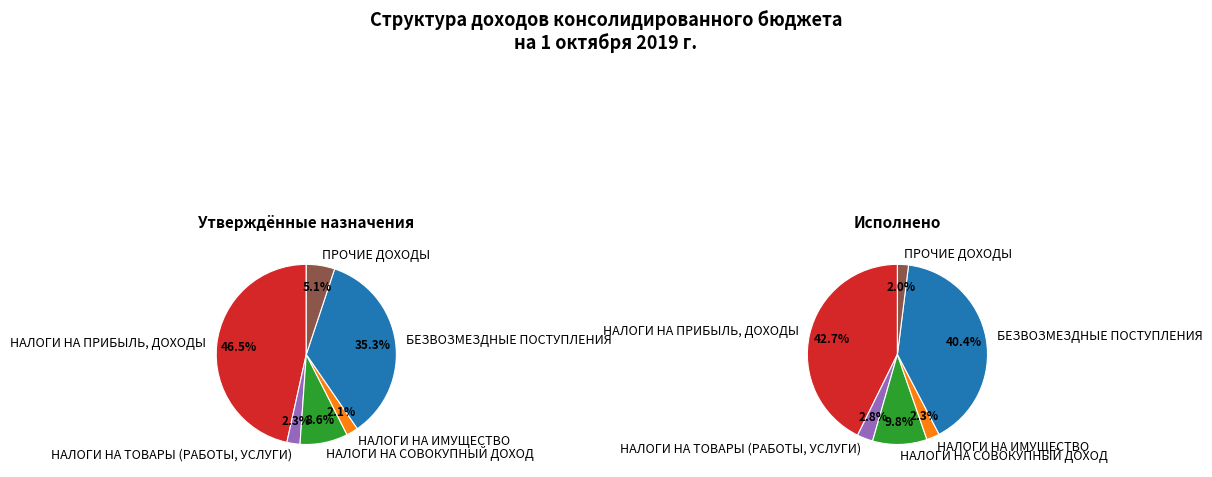

What percentage do НАЛОГИ НА ИМУЩЕСТВО and ПРОЧИЕ ДОХОДЫ together represent?

7.2%